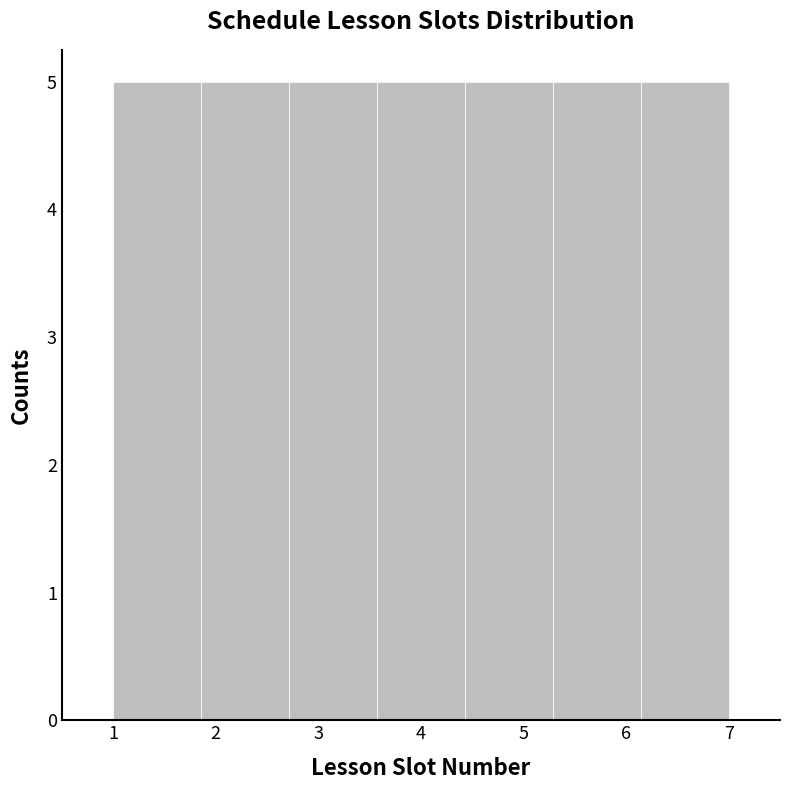

Reading left to right, list every bar in this chart as the range it spans on the x-axis followed by its height. Neither the bar edges nor the heights are printed on the chart, so give them approximately, as read against the axes.

1.0 to 1.9: 5
1.9 to 2.7: 5
2.7 to 3.6: 5
3.6 to 4.4: 5
4.4 to 5.3: 5
5.3 to 6.1: 5
6.1 to 7.0: 5